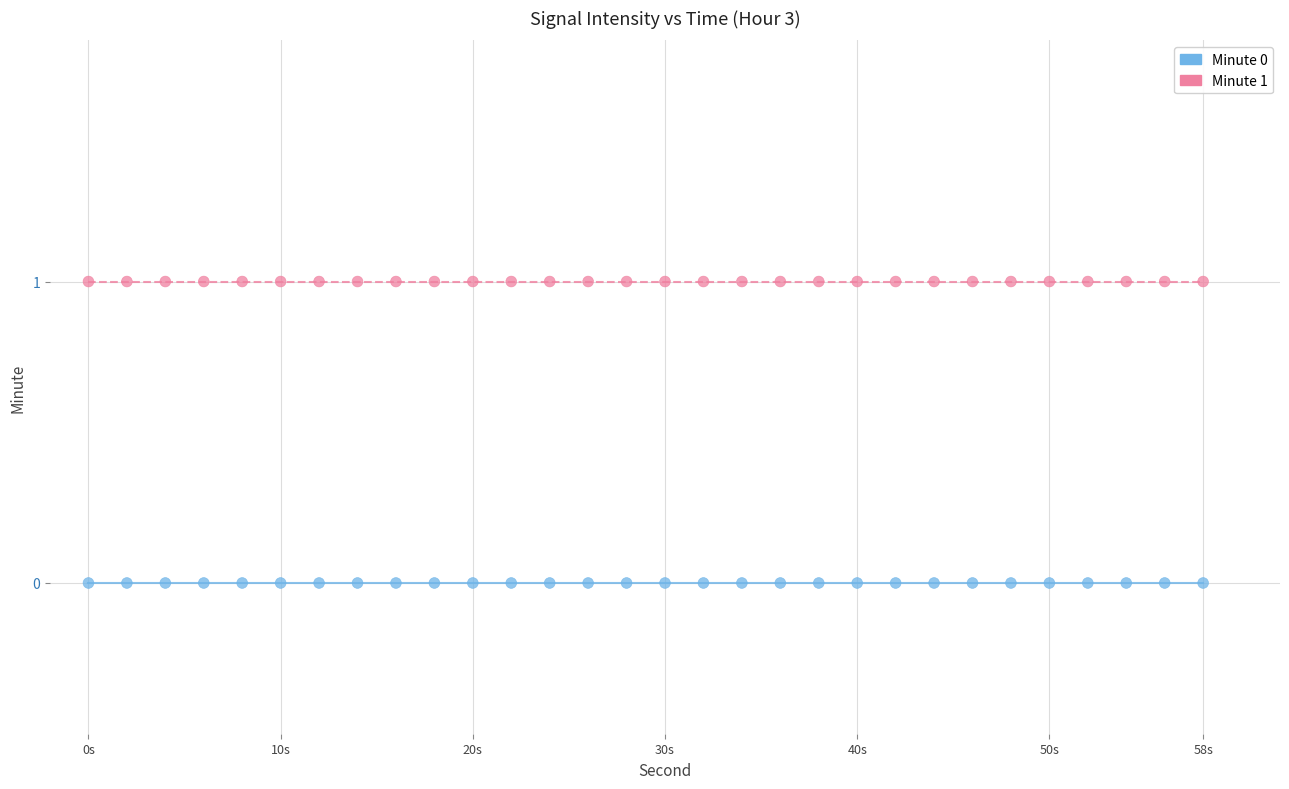

What are all the series names shown in the legend?

Minute 0, Minute 1